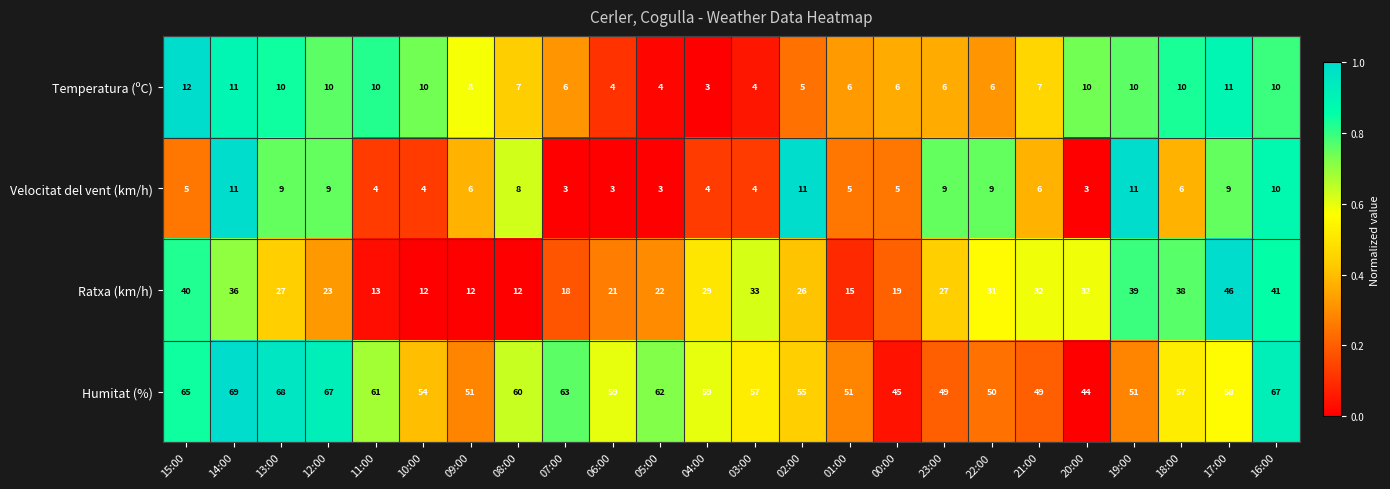

Which series has the largest range (max minus min)?

Ratxa (km/h)